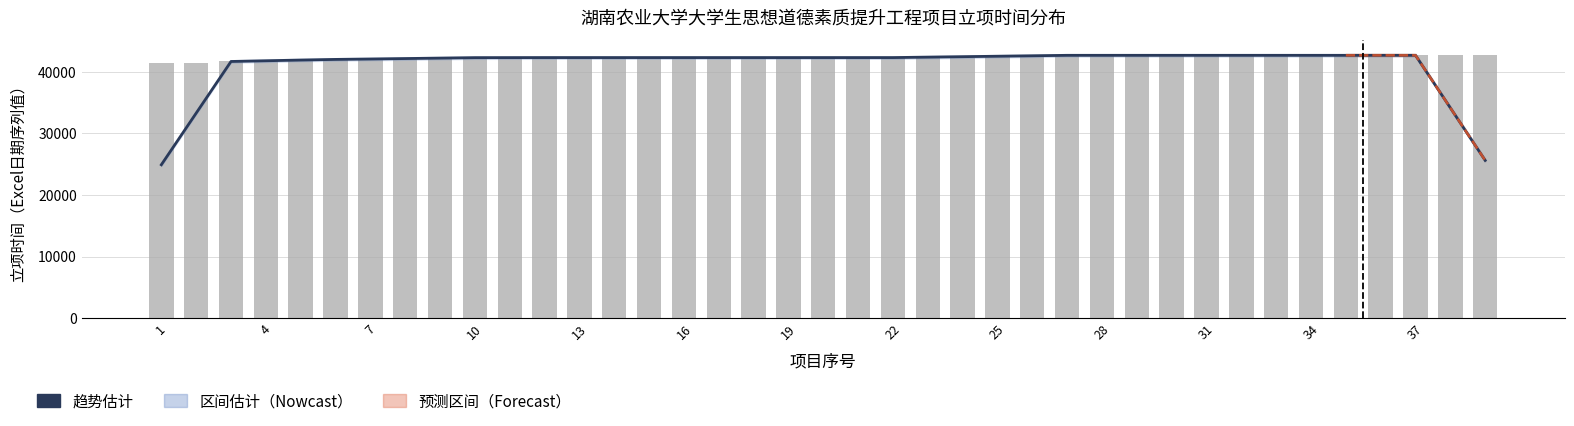

How many values in the 趋势估计 series are below 42339?

13